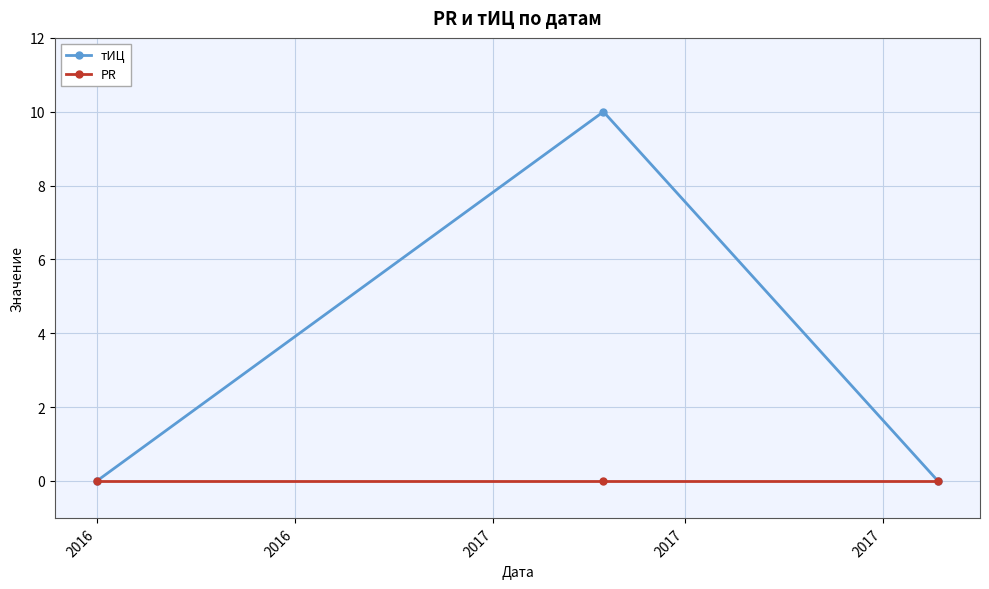

Which series has the largest range (max minus min)?

тИЦ